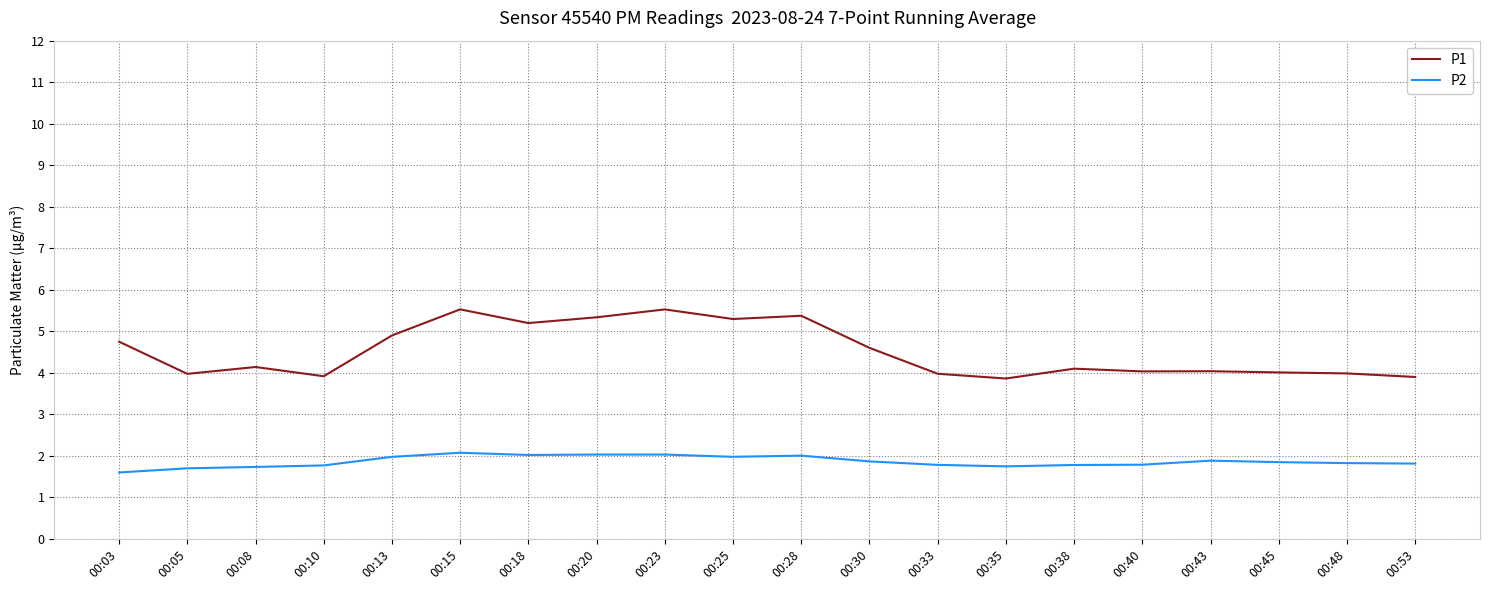

List the series in order of their overall mean, lowest first.

P2, P1